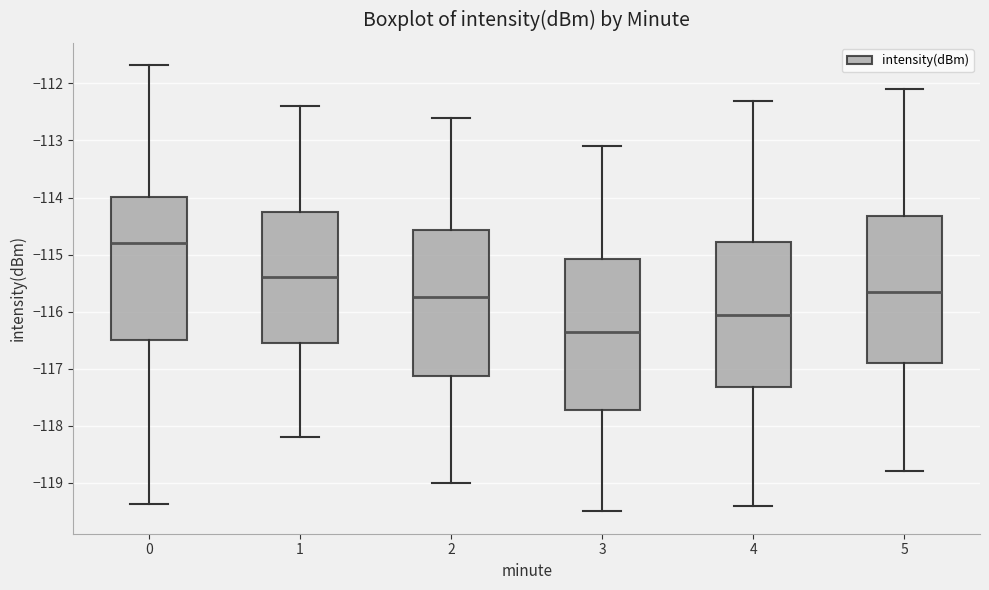

Where is the lower edge of the box at x = 1 on the y-axis? The values are not printed on the chart, so give them approximately, as read against the axis.

-116.5